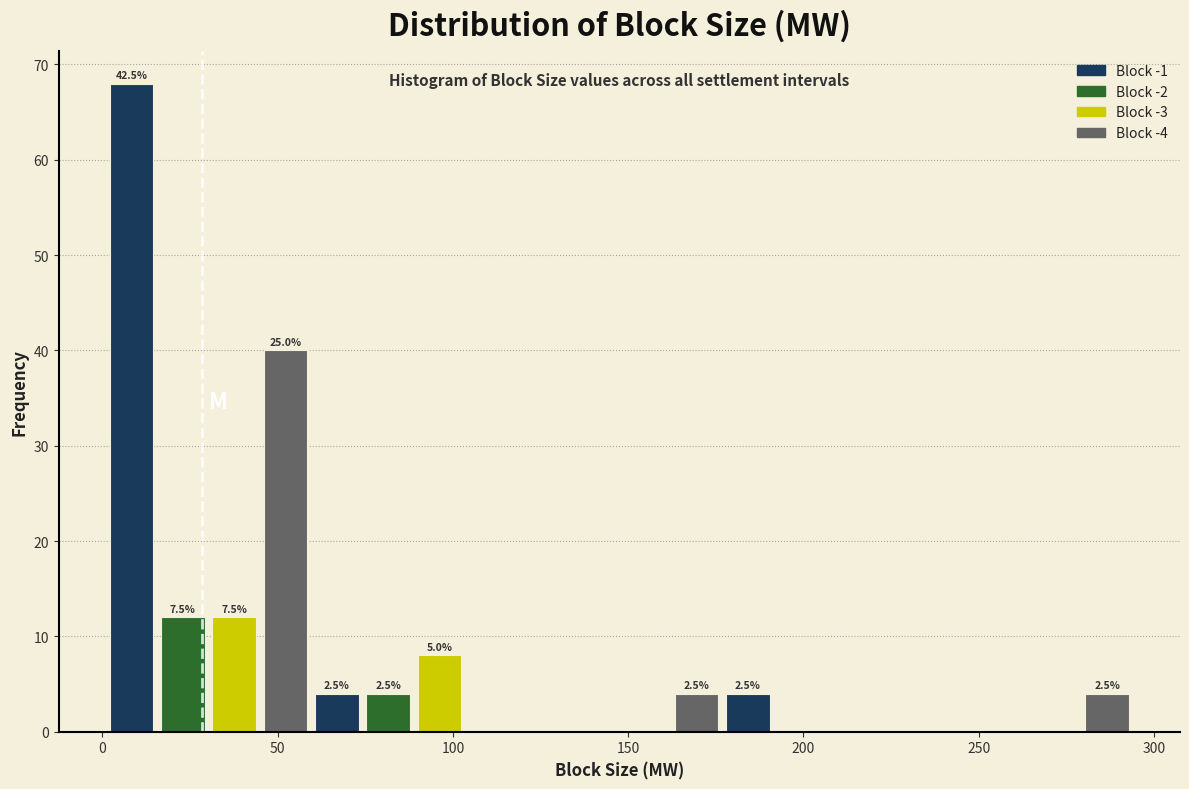

Read against the x-axis, roughly where is the centre of the tallest bar?

10